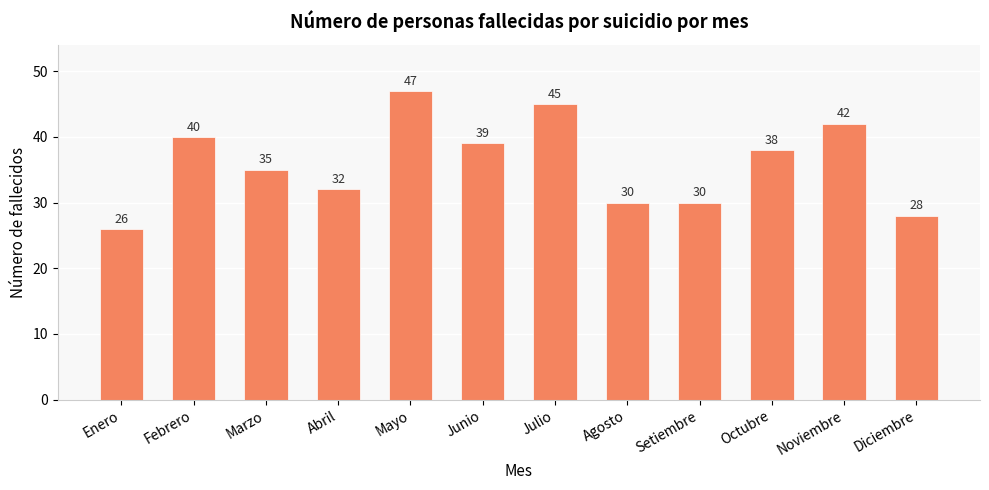

True or false: the data shows 26 at Enero.

True